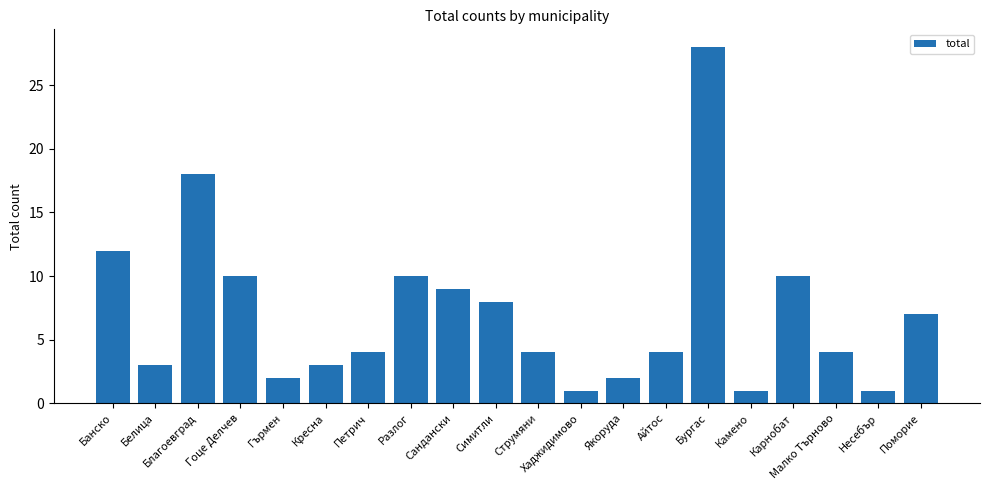

Is it true that the value at Белица is 3?

True